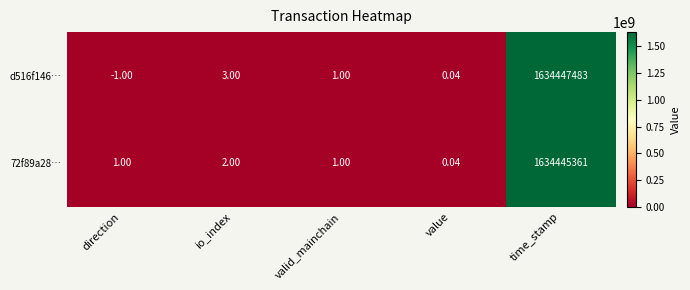

At which category is the sum across all series the highest?

time_stamp